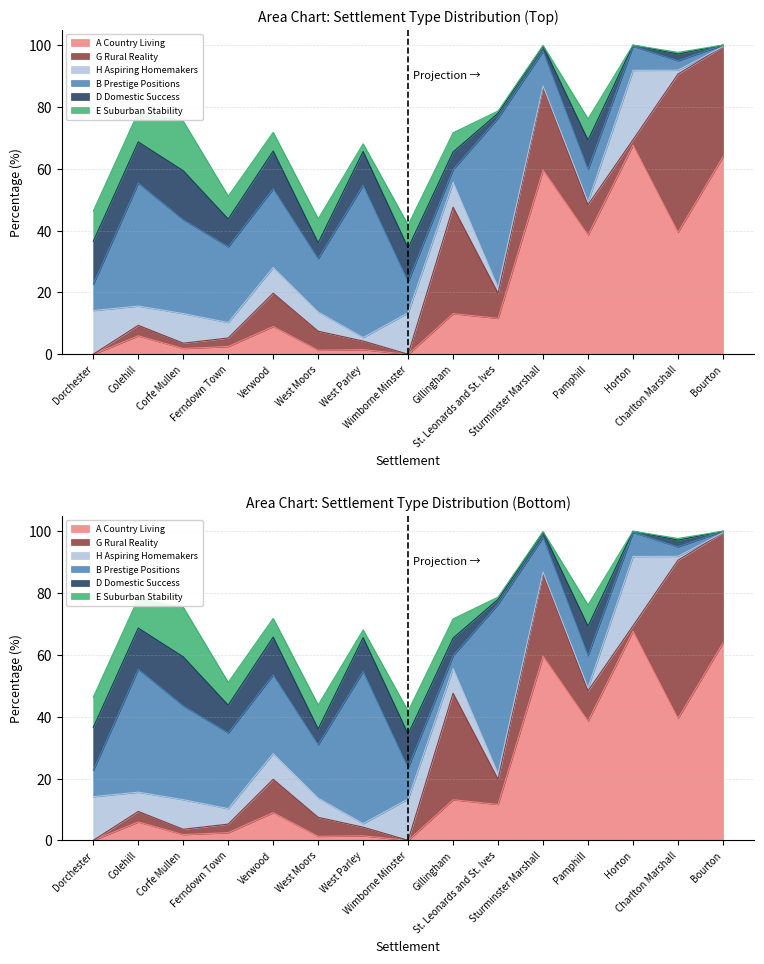

At which category does H Aspiring Homemakers reach its first local valley?

Colehill